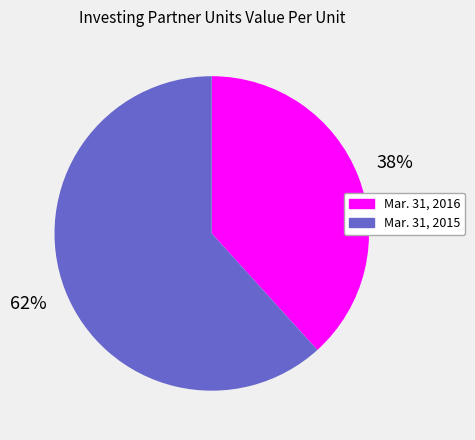

True or false: Mar. 31, 2016 accounts for 25% of the total.

False